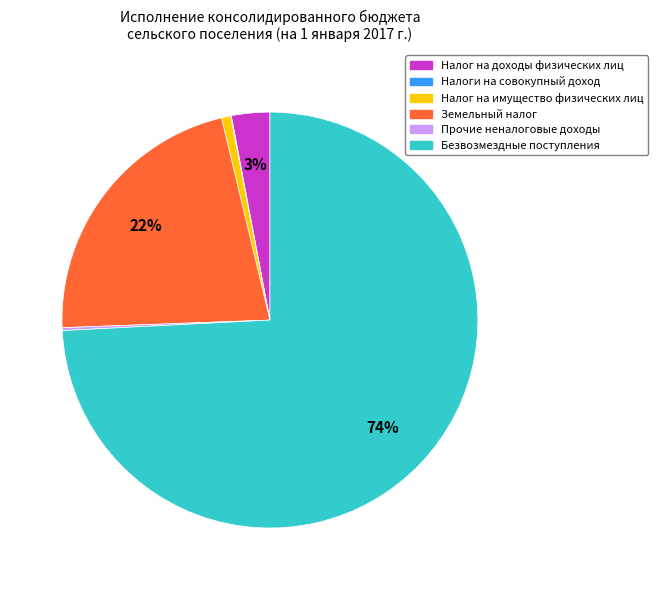

To the nearest percent, what is the difference between the largest and smallest slice percentages?

74%